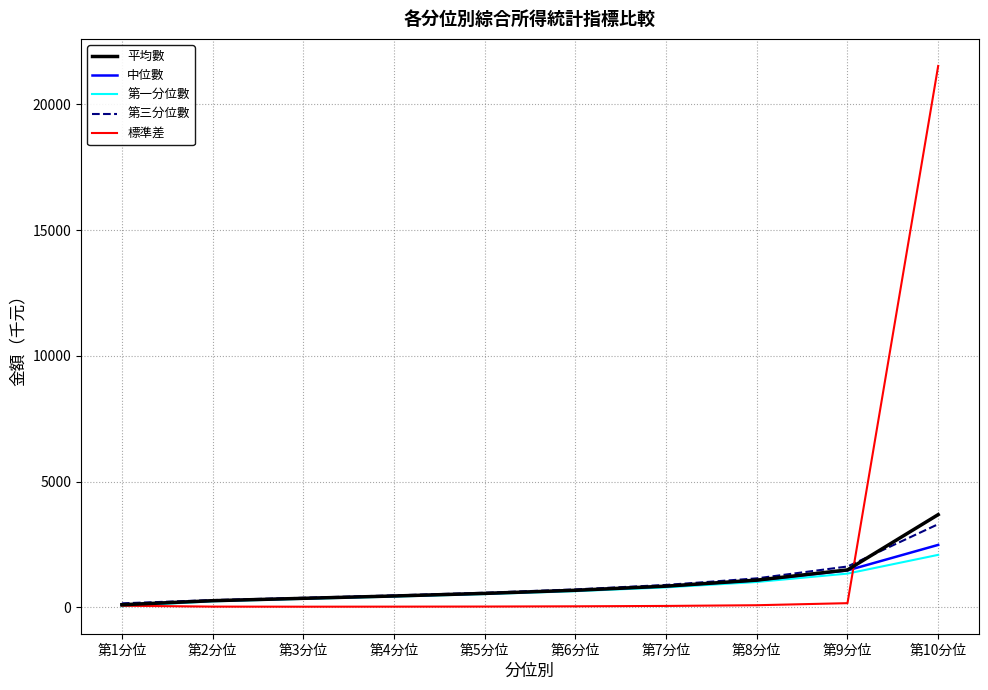

At which label does 標準差 reach its peak?

第10分位